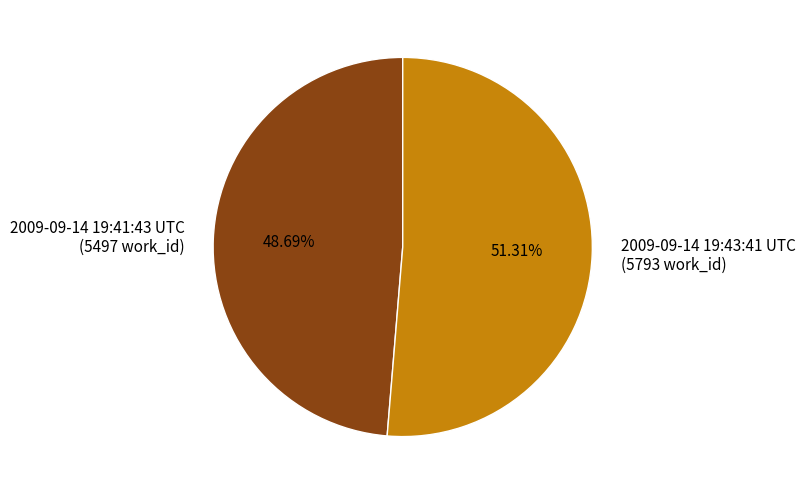

What is the smallest slice in the pie chart?

2009-09-14 19:41:43 UTC